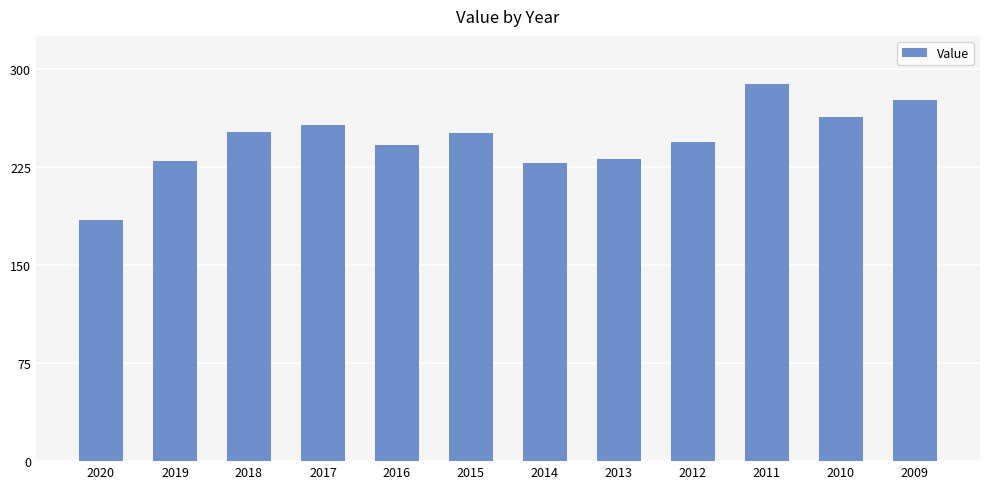

Approximately how many times larger is the value at 2016 compared to 2011?

0.8